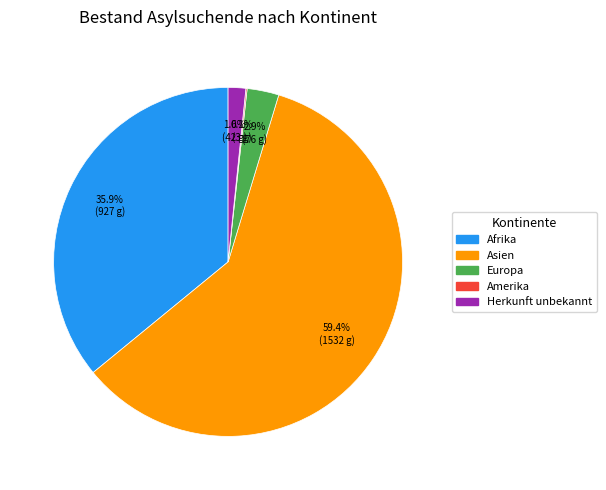

Does Asien account for over 50% of the chart?

Yes